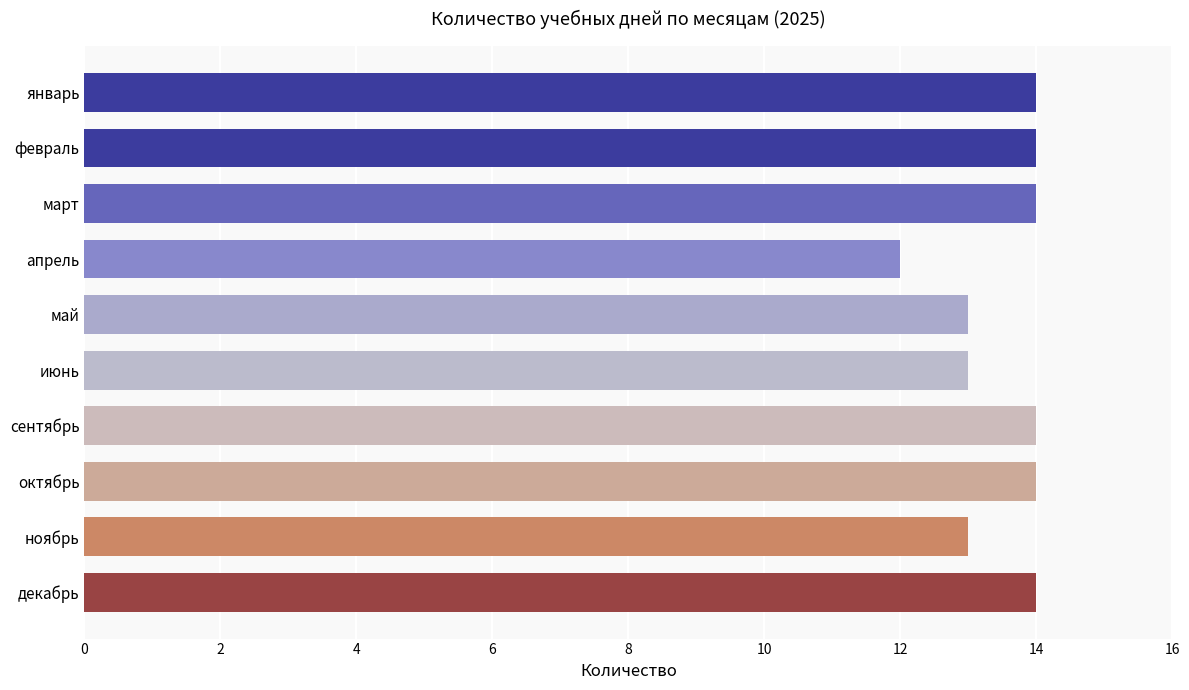

How many bars are there in total?

10